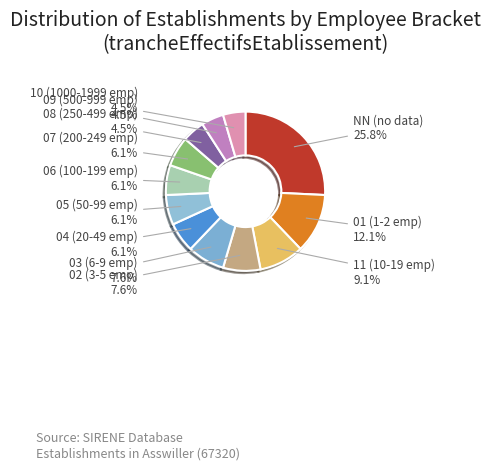

To the nearest percent, what is the average slice percentage?

8%